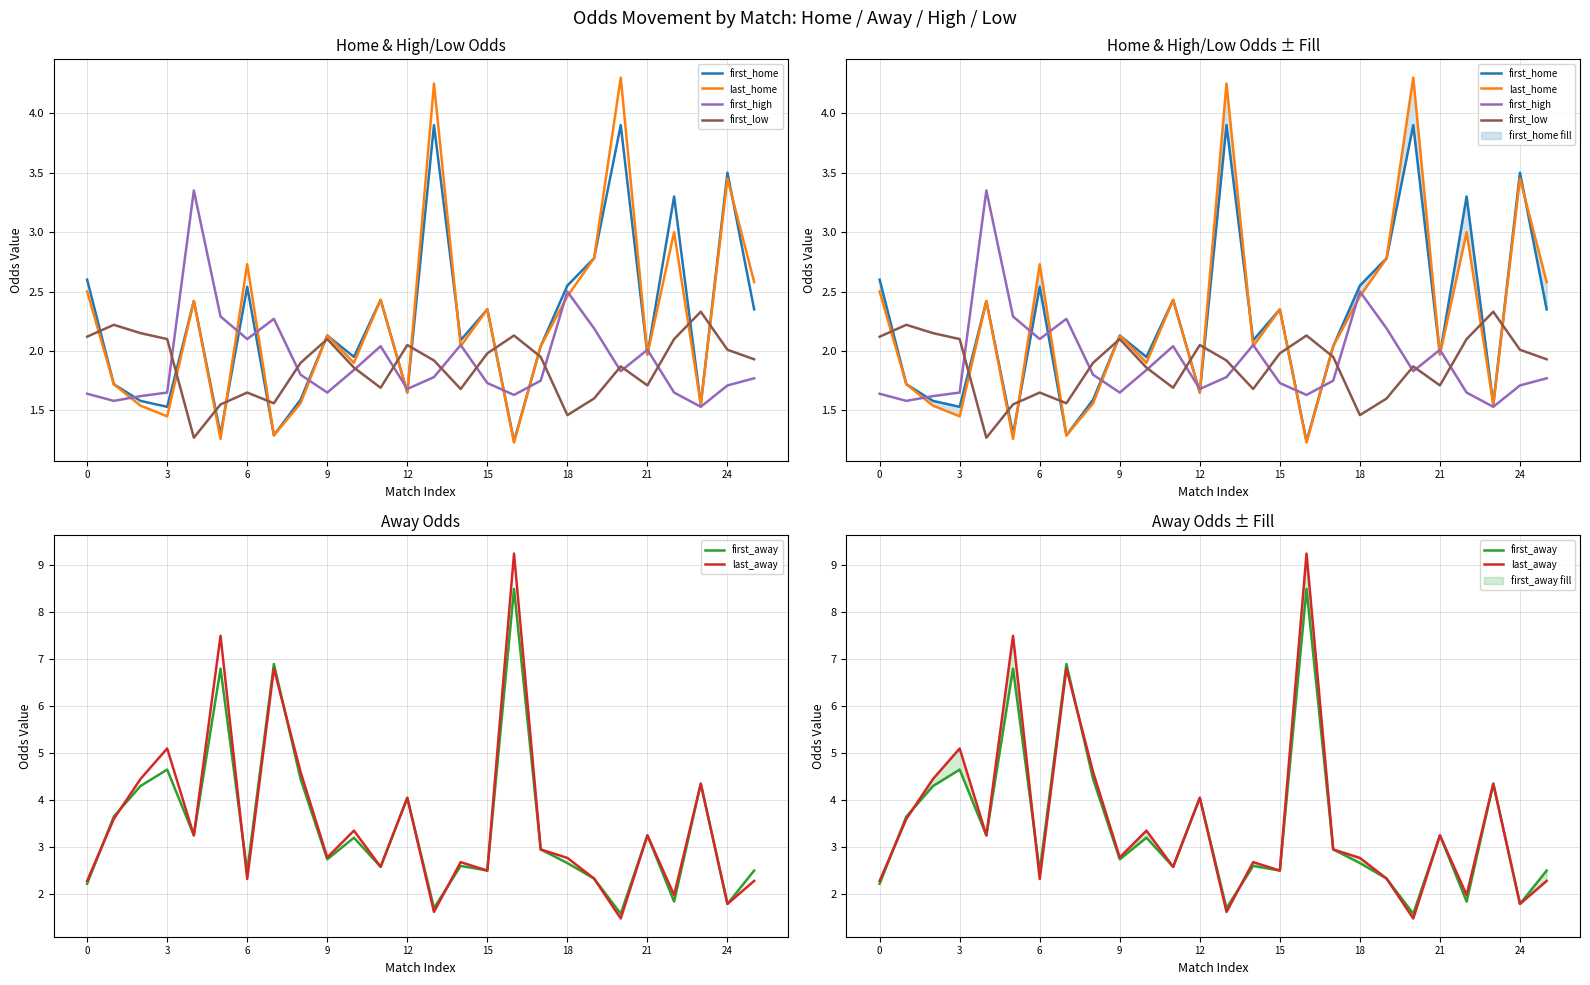

Which has a higher value, 3 or 25?

25